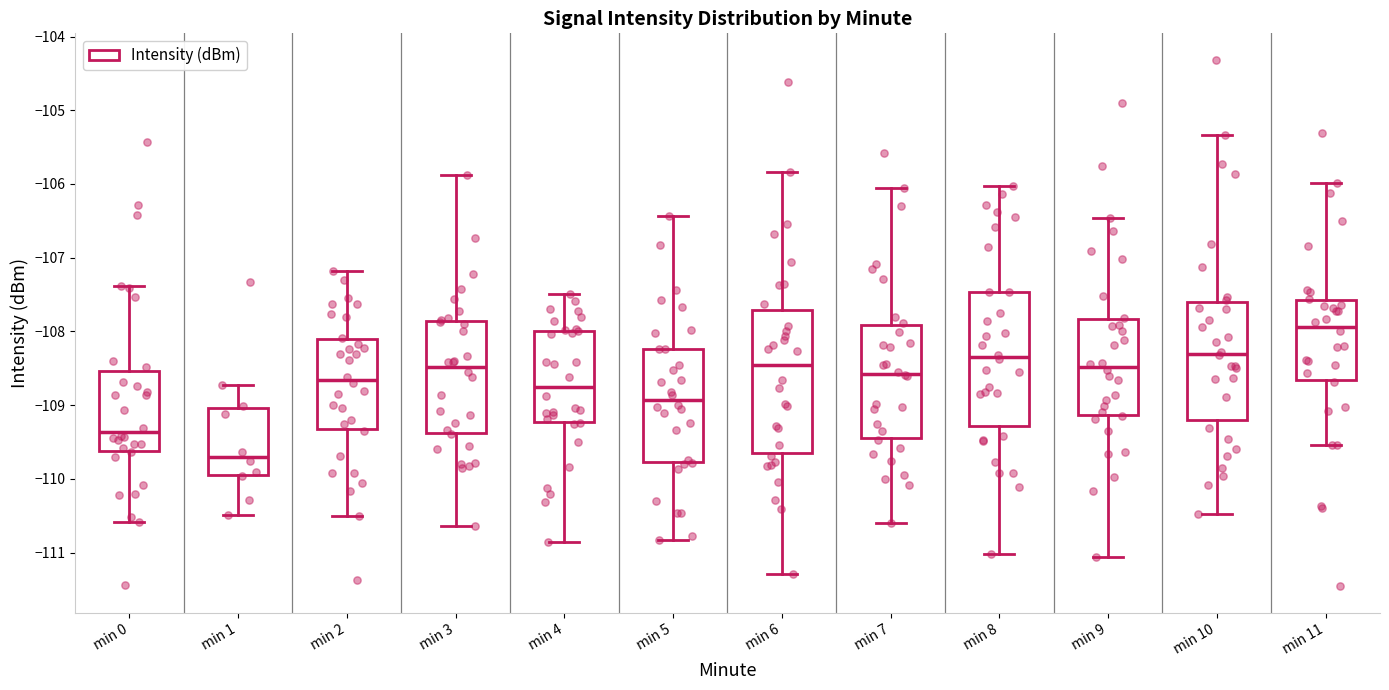

Reading left to right, read every box against the y-axis: the position of its median line, the range the box covers, and the ends of its whiskers. The values are not printed on the chart, so give them approximately, as read against the axis.

min 0: median -109.4, box -109.6 to -108.5, whiskers -110.6 to -107.4
min 1: median -109.7, box -109.9 to -109.0, whiskers -110.5 to -108.7
min 2: median -108.7, box -109.3 to -108.1, whiskers -110.5 to -107.2
min 3: median -108.5, box -109.4 to -107.9, whiskers -110.6 to -105.9
min 4: median -108.7, box -109.2 to -108.0, whiskers -110.9 to -107.5
min 5: median -108.9, box -109.8 to -108.2, whiskers -110.8 to -106.4
min 6: median -108.5, box -109.7 to -107.7, whiskers -111.3 to -105.8
min 7: median -108.6, box -109.4 to -107.9, whiskers -110.6 to -106.1
min 8: median -108.3, box -109.3 to -107.5, whiskers -111.0 to -106.0
min 9: median -108.5, box -109.1 to -107.8, whiskers -111.1 to -106.5
min 10: median -108.3, box -109.2 to -107.6, whiskers -110.5 to -105.3
min 11: median -107.9, box -108.7 to -107.6, whiskers -109.5 to -106.0